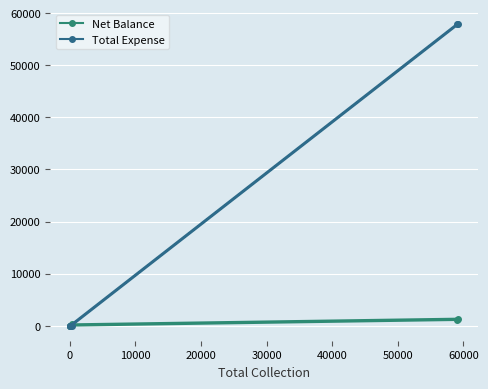

Which series has the largest total across all categories?

Total Expense